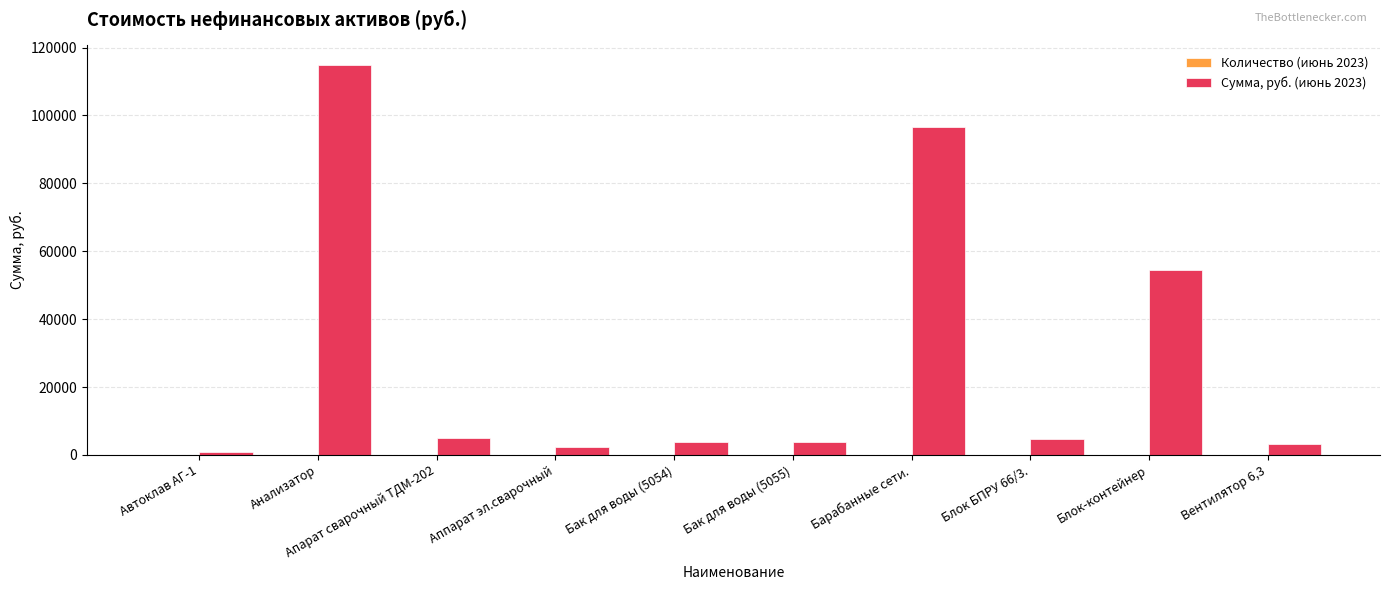

What is the greatest value displayed?

114900.0